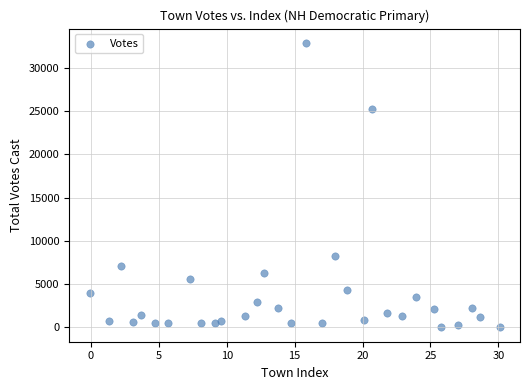

What Y value in the scatter plot is closest to 16440?

8238.9